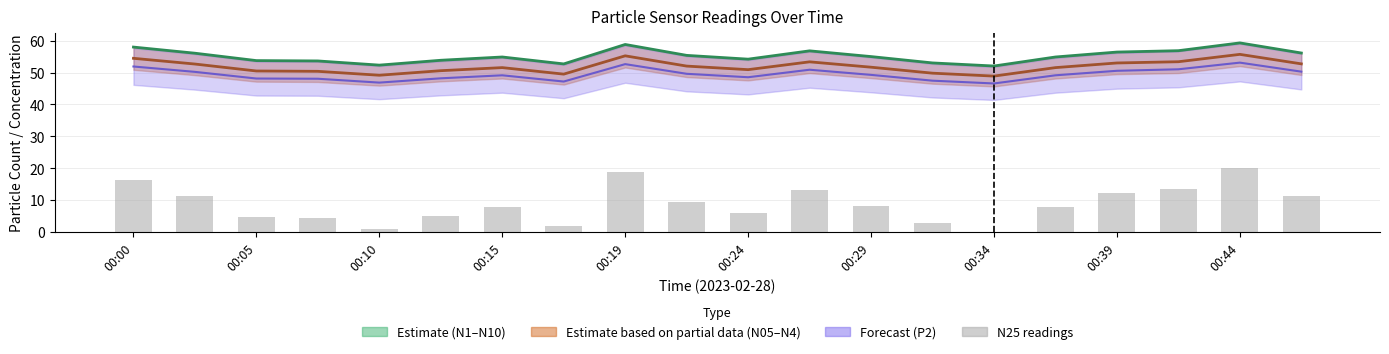

What position from the left is 00:34?

15